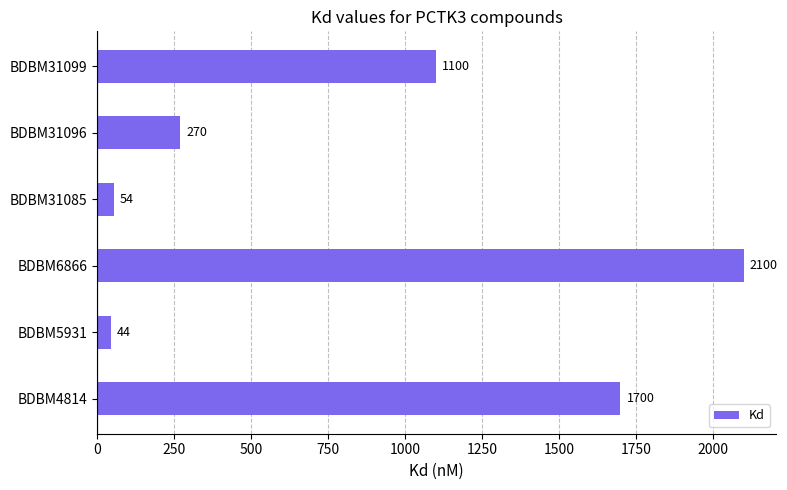

List the labels in order of value, smallest first.

BDBM5931, BDBM31085, BDBM31096, BDBM31099, BDBM4814, BDBM6866